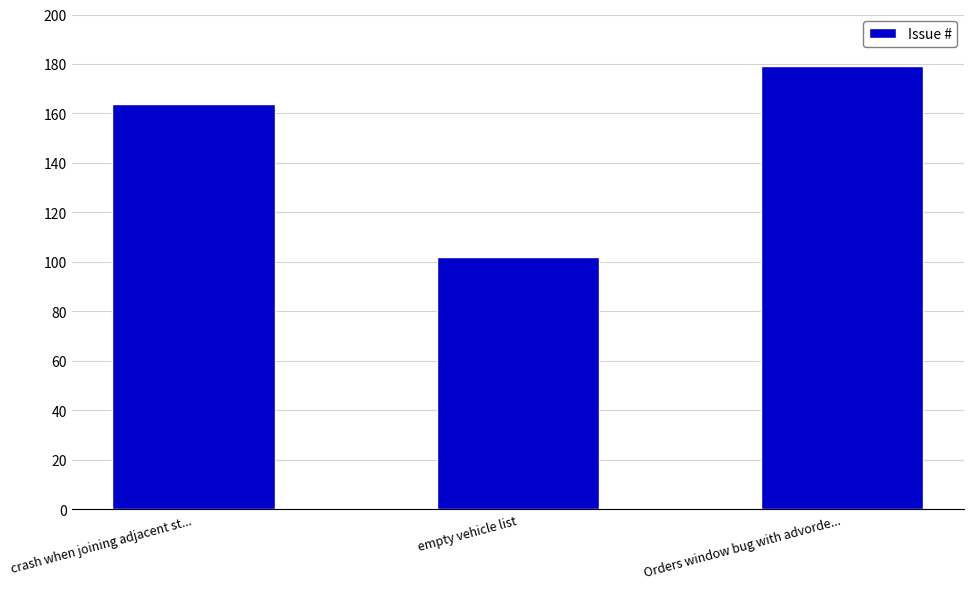

Are the bars grouped side by side (vs. stacked)?

No